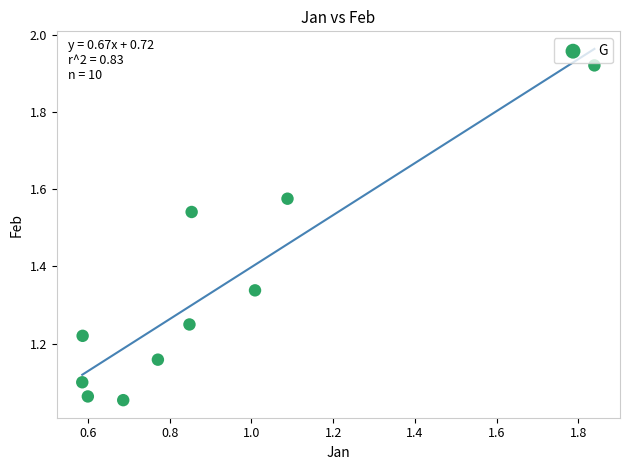

What is the average X value?

0.9